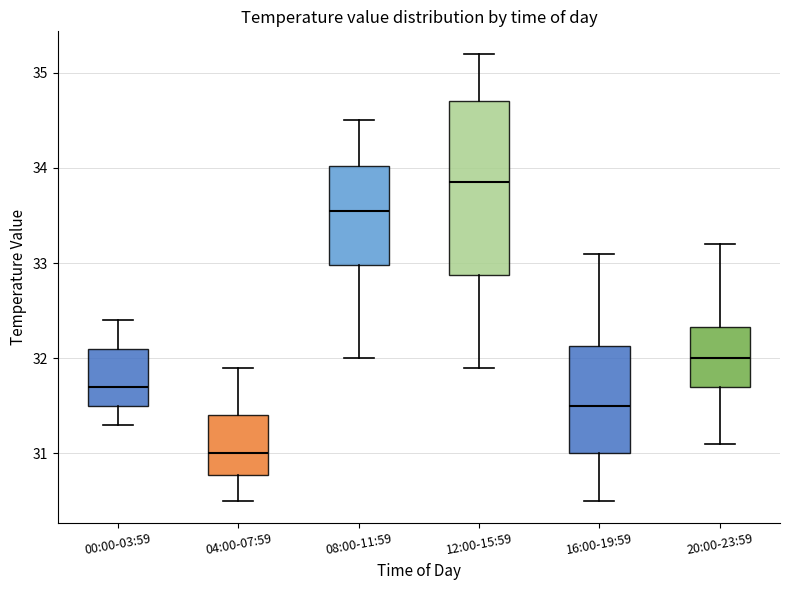

Which box's median line is the highest?

12:00-15:59